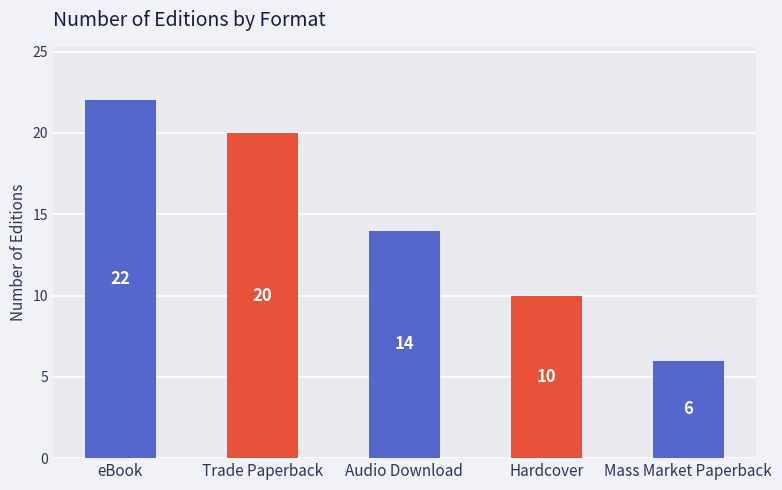

What is the difference between the values at Trade Paperback and Hardcover?

10